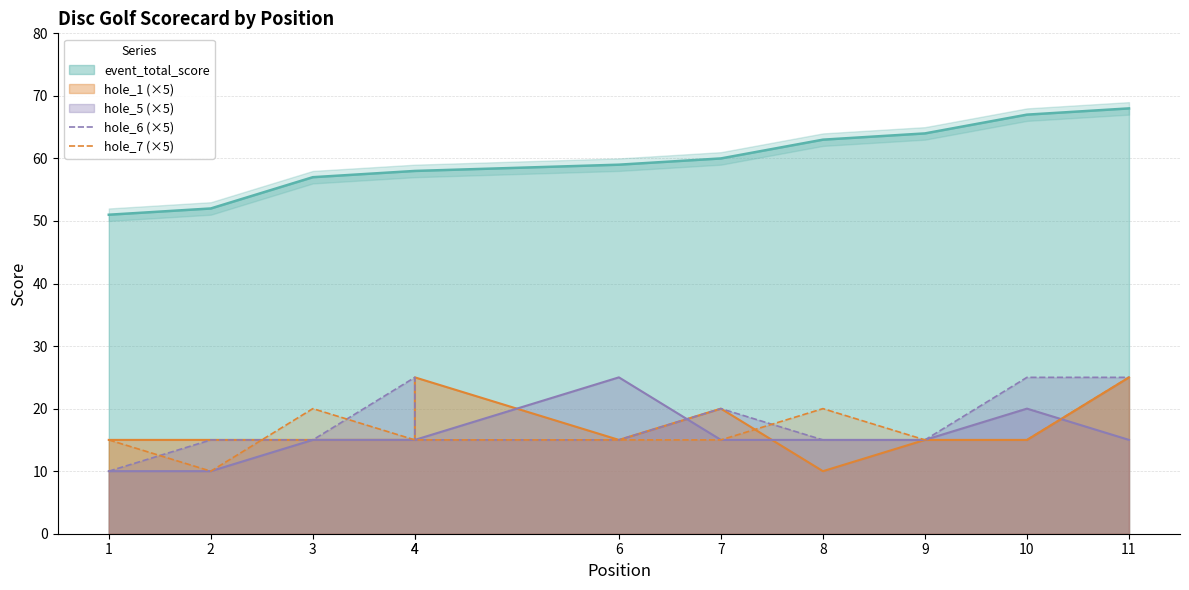

Where is hole_7 (×5) nearest to the value 17?

1